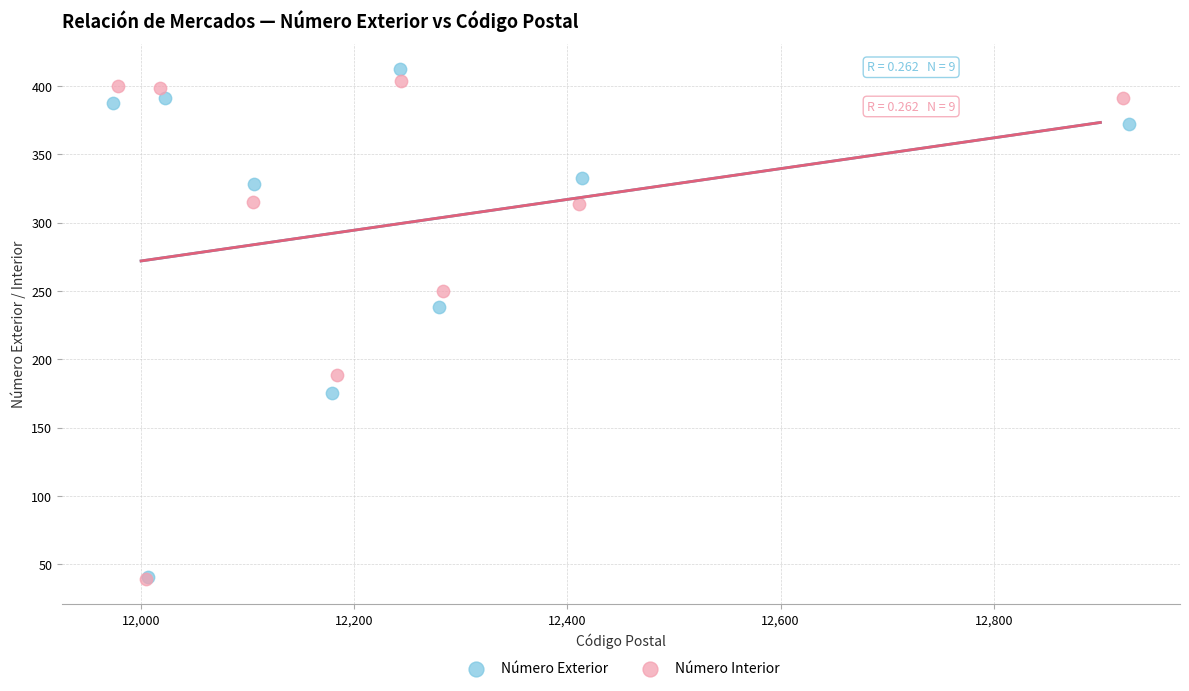

What are all the series names shown in the legend?

Número Exterior, Número Interior